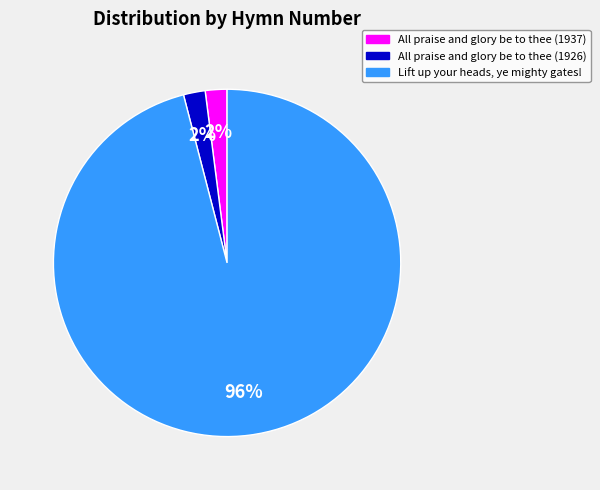

Is there any slice that represents more than half of the pie?

Yes